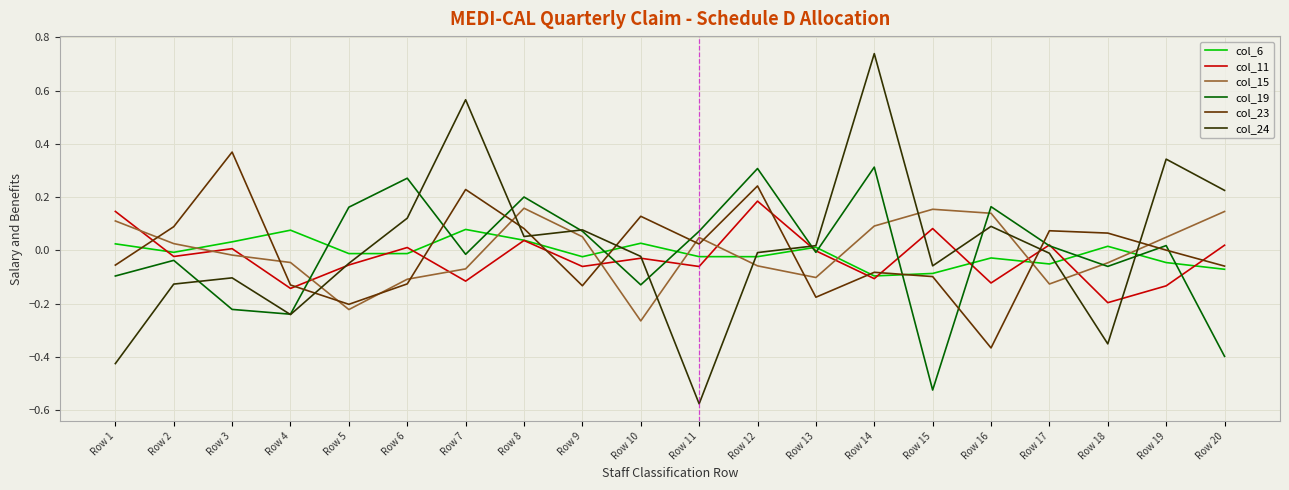

After their last crossing, which series has the higher values: col_6 or col_19?

col_6